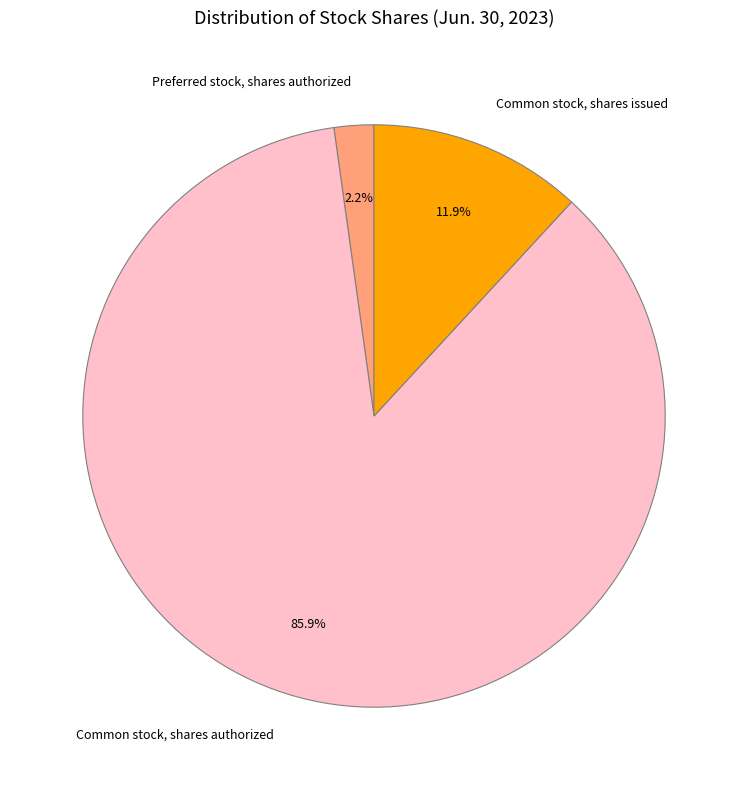

Which has a higher value, Preferred stock, shares authorized or Common stock, shares issued?

Common stock, shares issued